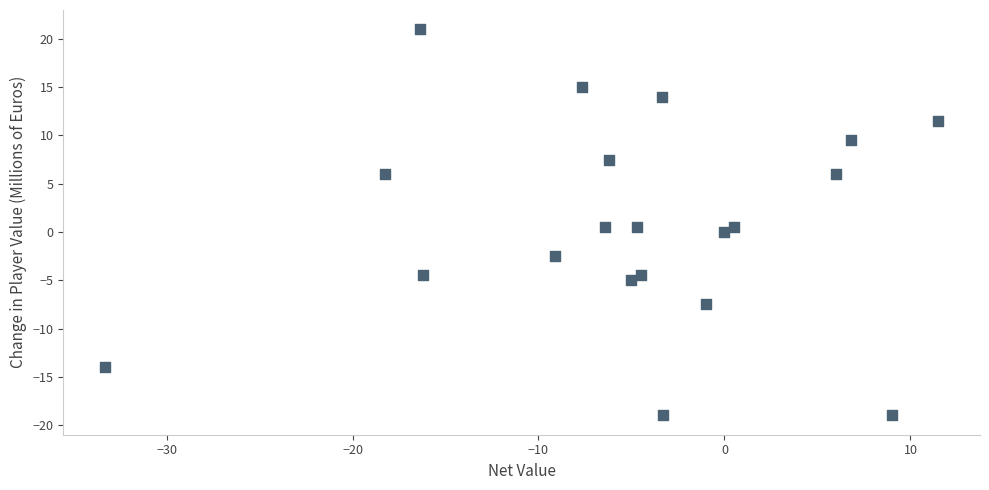

What is the range of Y values (max minus min)?

40.0